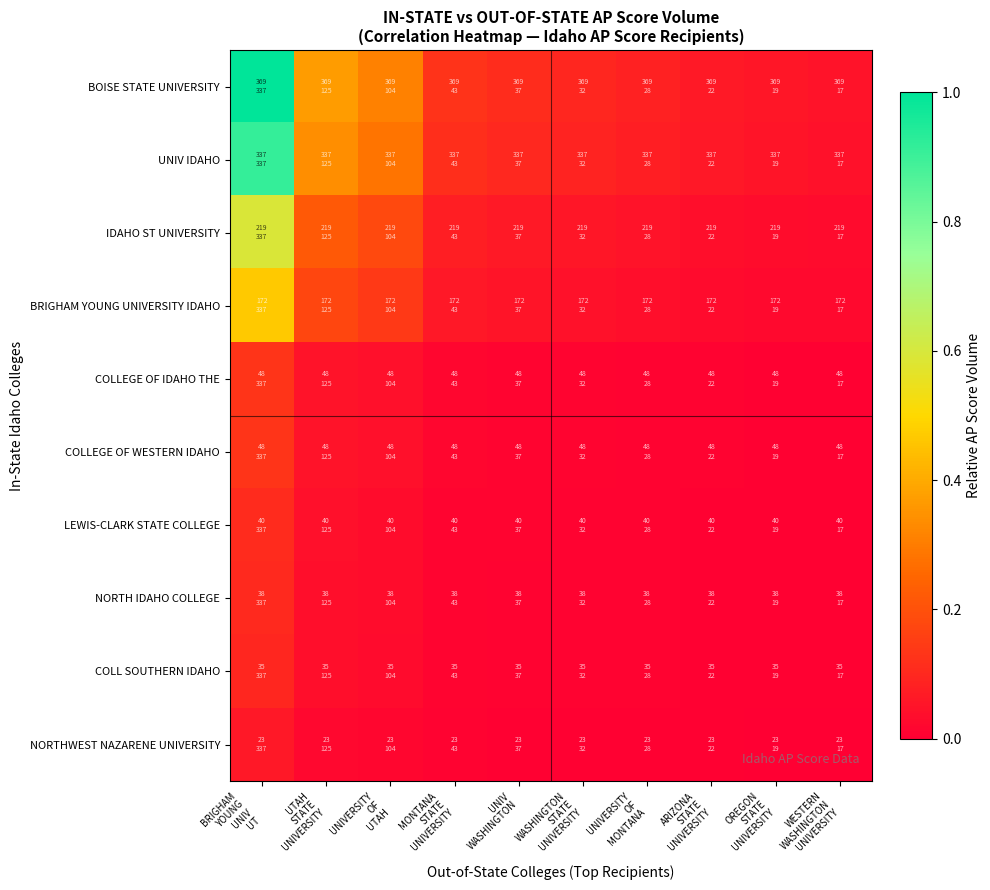

Count the number of categories in the chart.

10